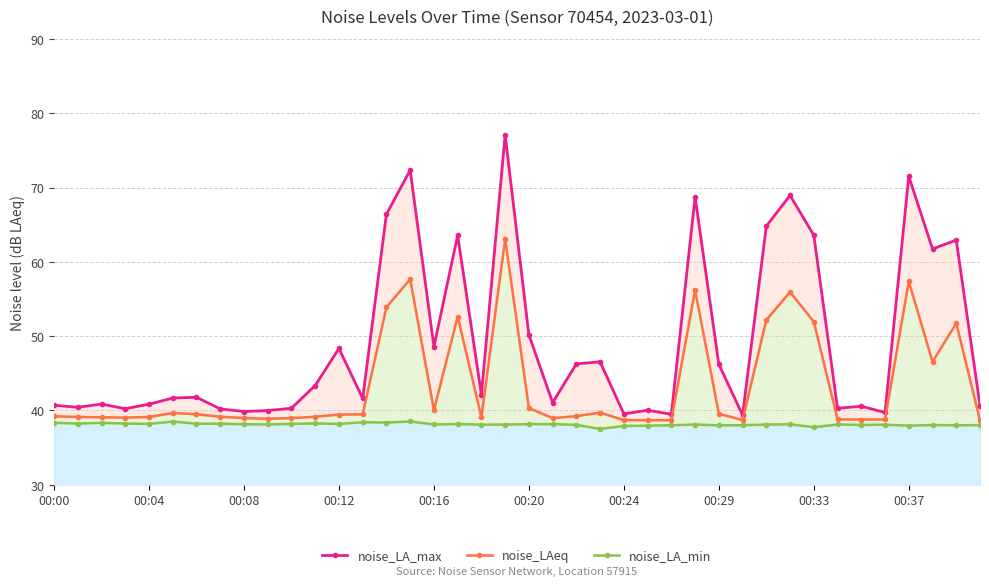

List the labels in order of noise_LA_min value, smallest first.

23, 32, 24, 25, 36, 28, 26, 38, 29, 39, 37, 34, 22, 18, 35, 30, 19, 27, 00:37, 16, 33, 31, 00:33, 20, 21, 17, 12, 00:16, 10, 00:24, 00:29, 00:04, 00:12, 11, 00:08, 00:00, 14, 13, 00:20, 15